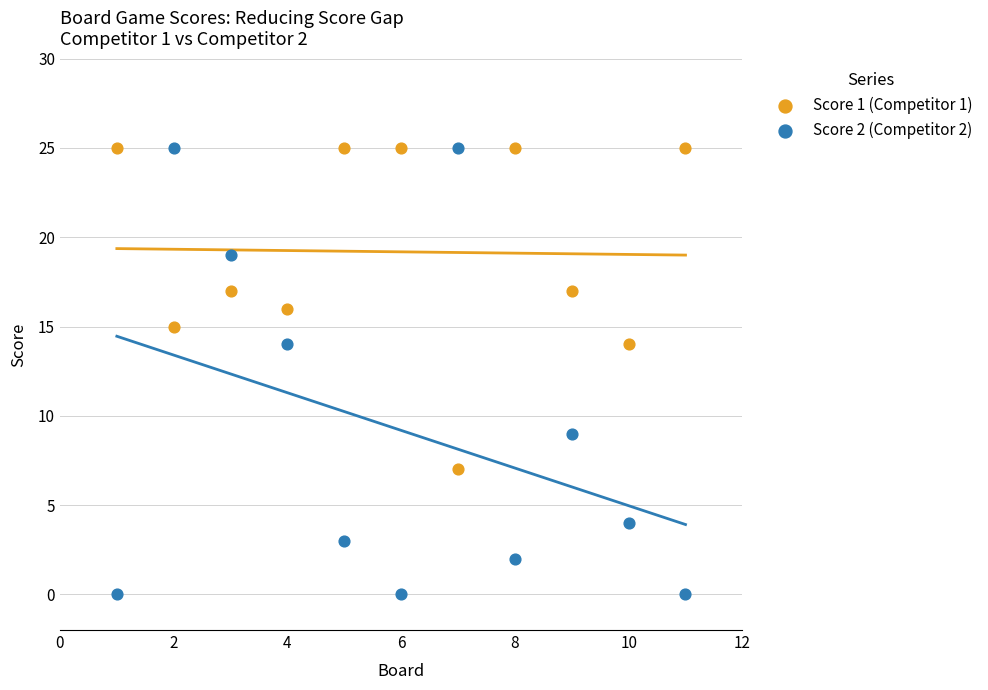

Which series contains the lowest Y value?

Score 2 (Competitor 2)